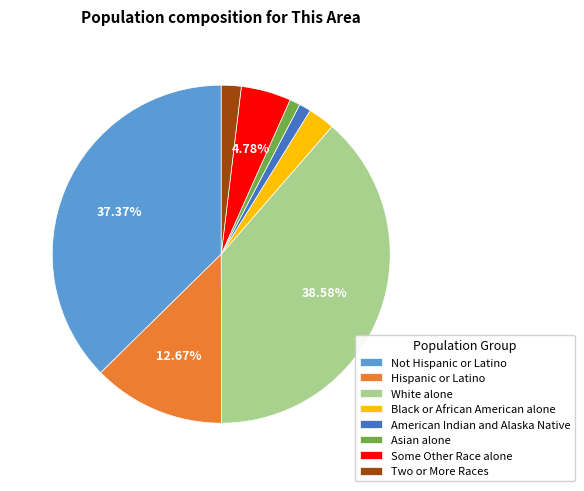

Do Asian alone and Some Other Race alone together represent more than half of the pie?

No